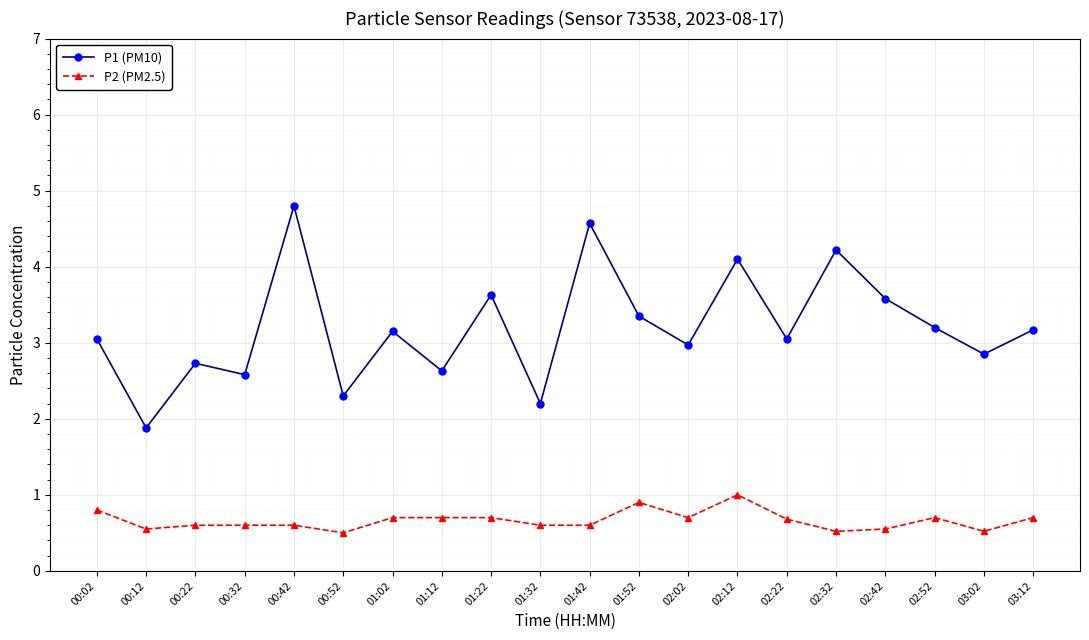

True or false: P2 (PM2.5) has a value of 0.3 at 02:52.

False